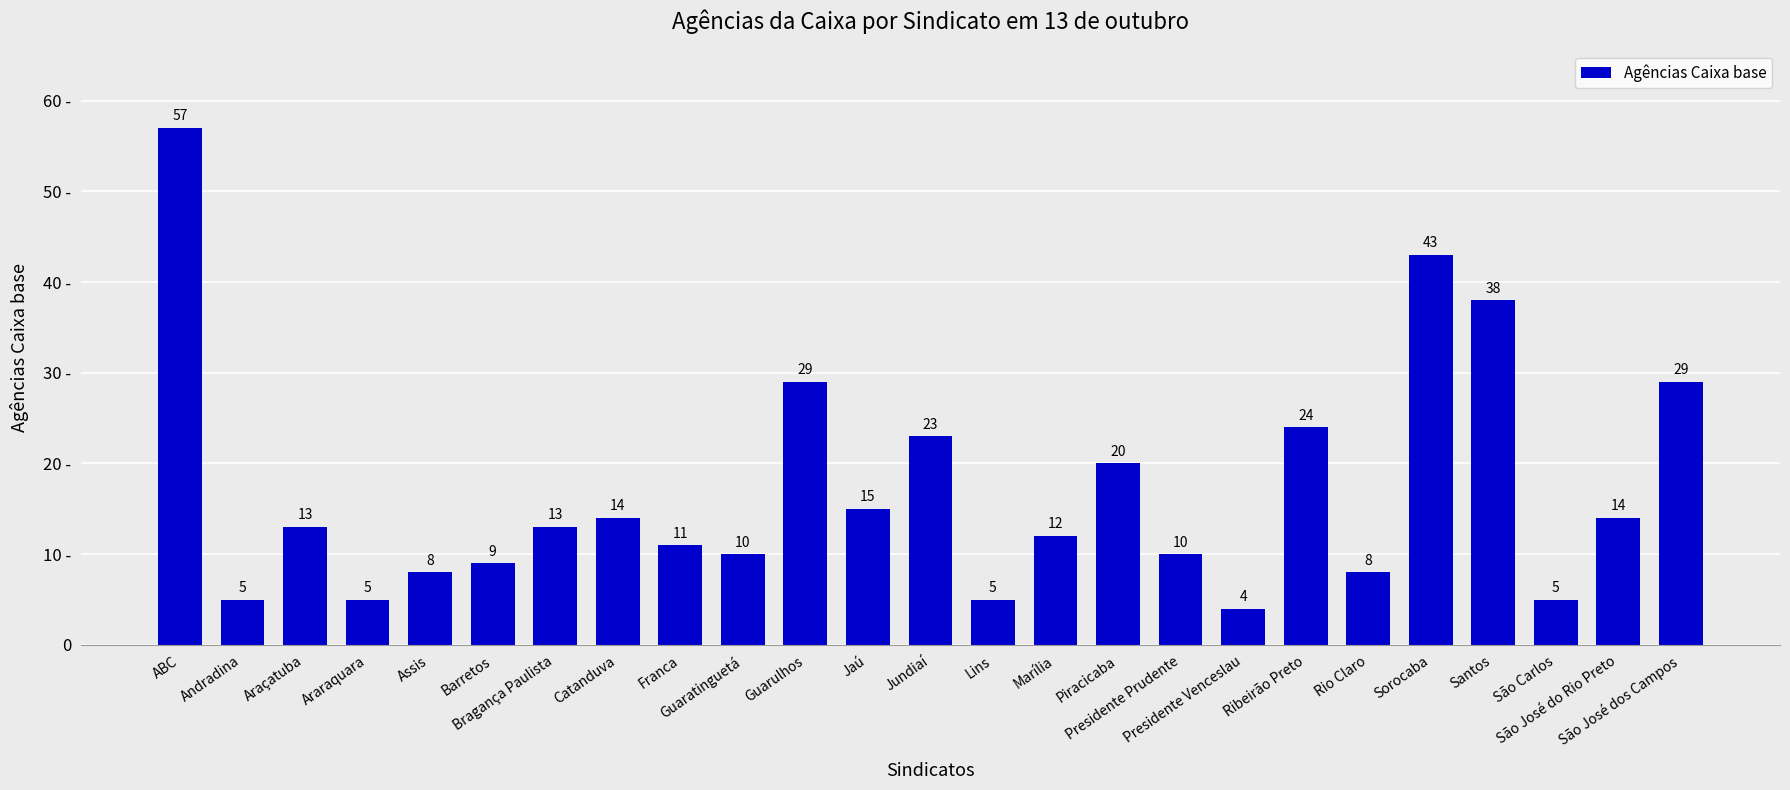

What position from the left is Barretos?

6